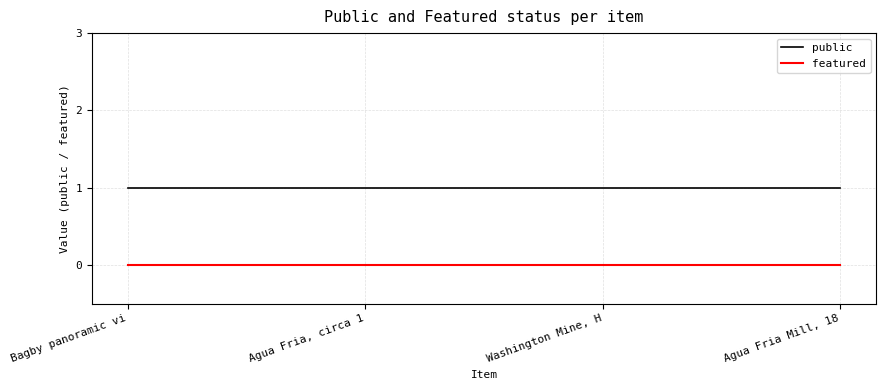

True or false: public and featured intersect in this chart.

False